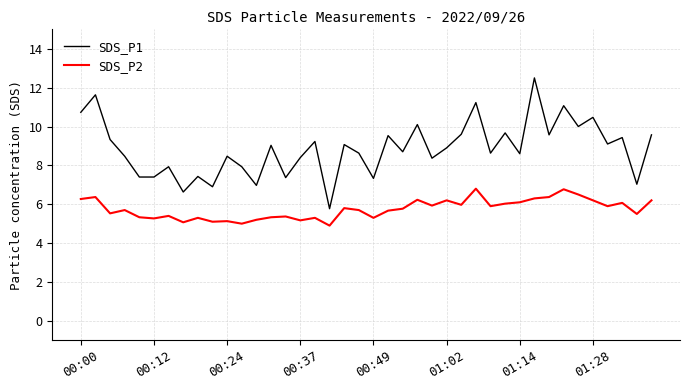

How many interior local peaks does the SDS_P1 series have?

15